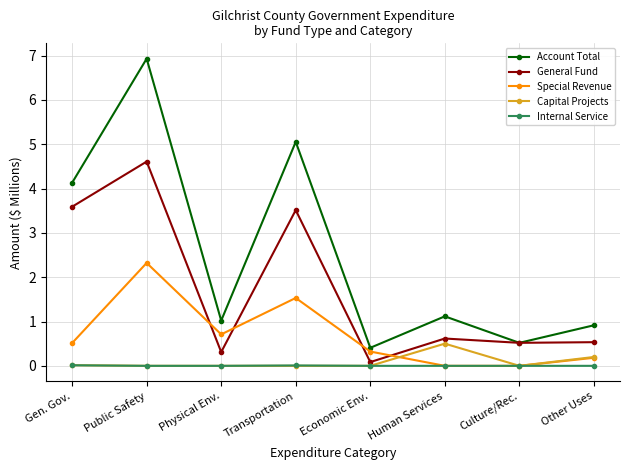

True or false: Internal Service and Account Total intersect in this chart.

False